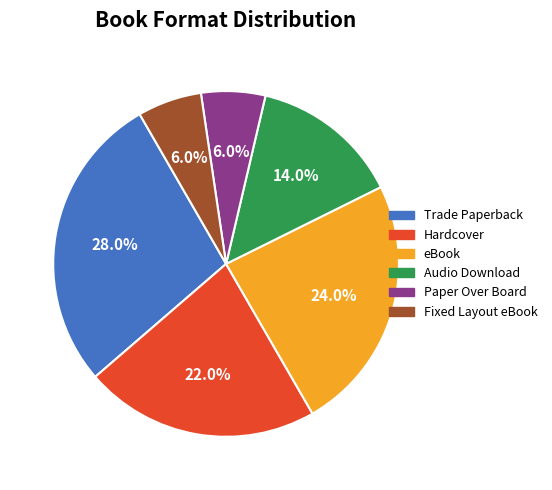

How many slices are in this pie chart?

6